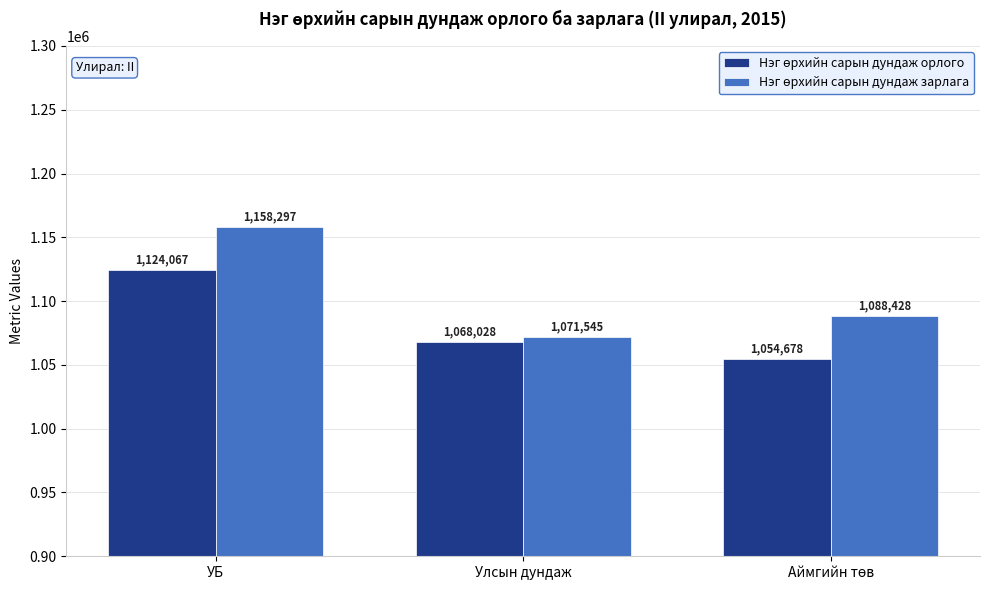

What is the greatest value displayed?

1158297